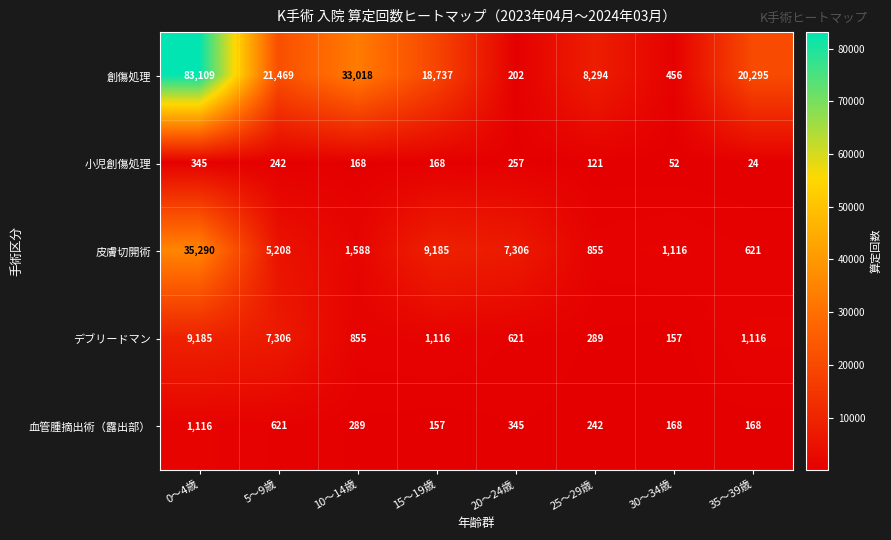

What is the spread (max minus min) of values at 35～39歳?

20271